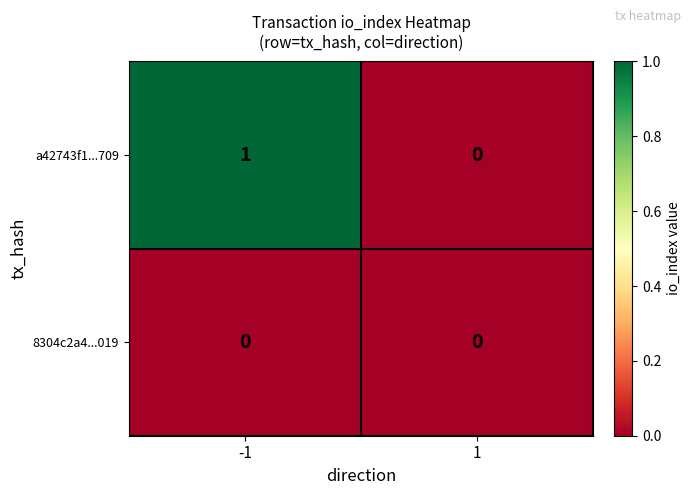

Reading right to left, list all the values displayed in this chart.

a42743f1...709: 1=0	-1=1
8304c2a4...019: 1=0	-1=0